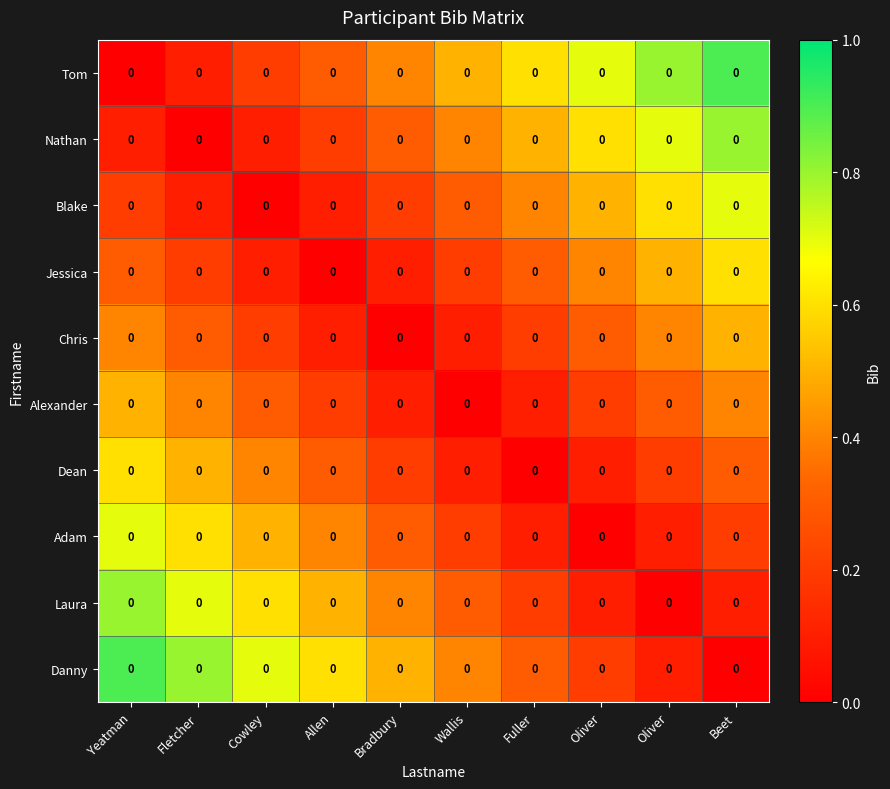

What is the total value across all series at Yeatman?

4.5